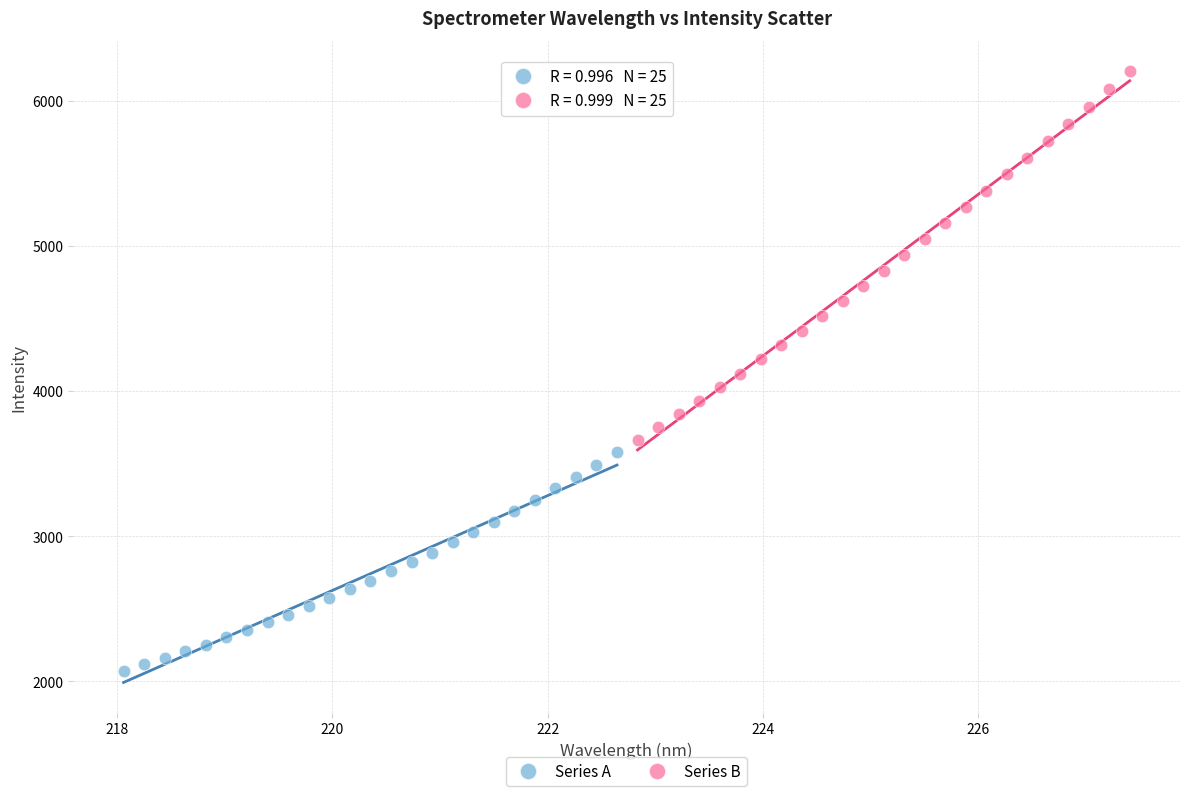

Which series has the largest Y range (max minus min)?

Series B